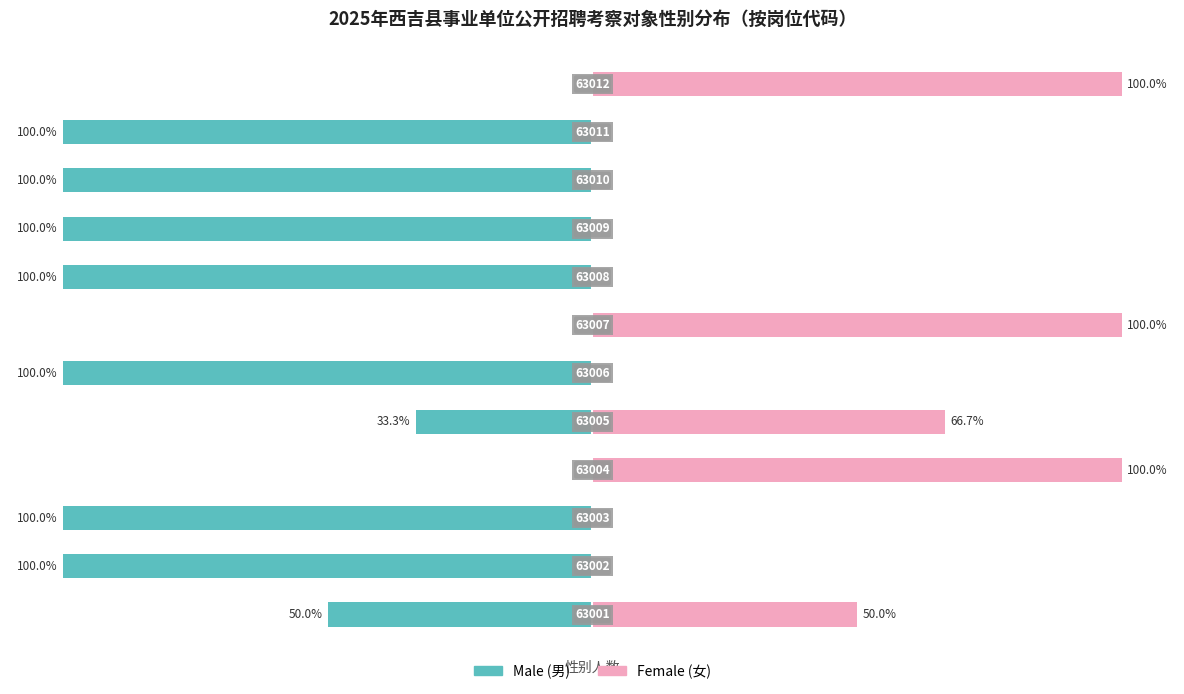

At which category does the chart reach its peak across all series?

3